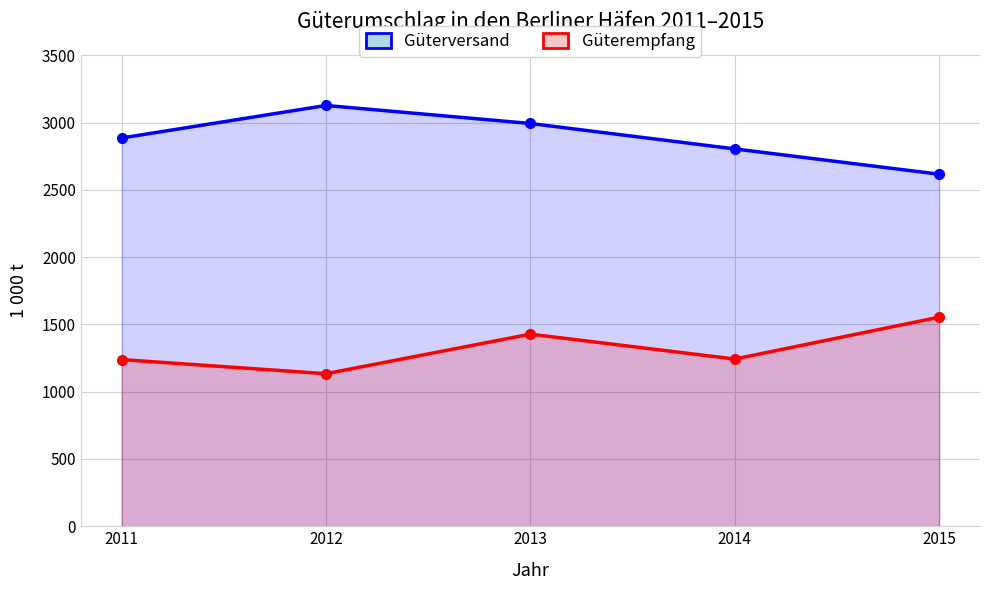

Is it true that Güterempfang equals 2175 at 2013?

False